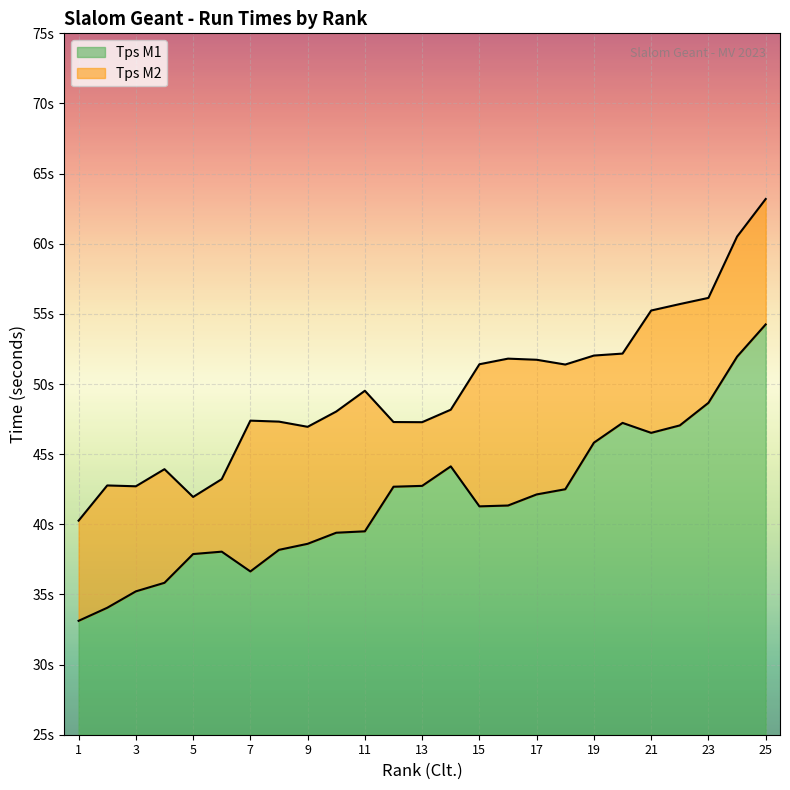

How many values in the Tps M1 series exceed 41?

14